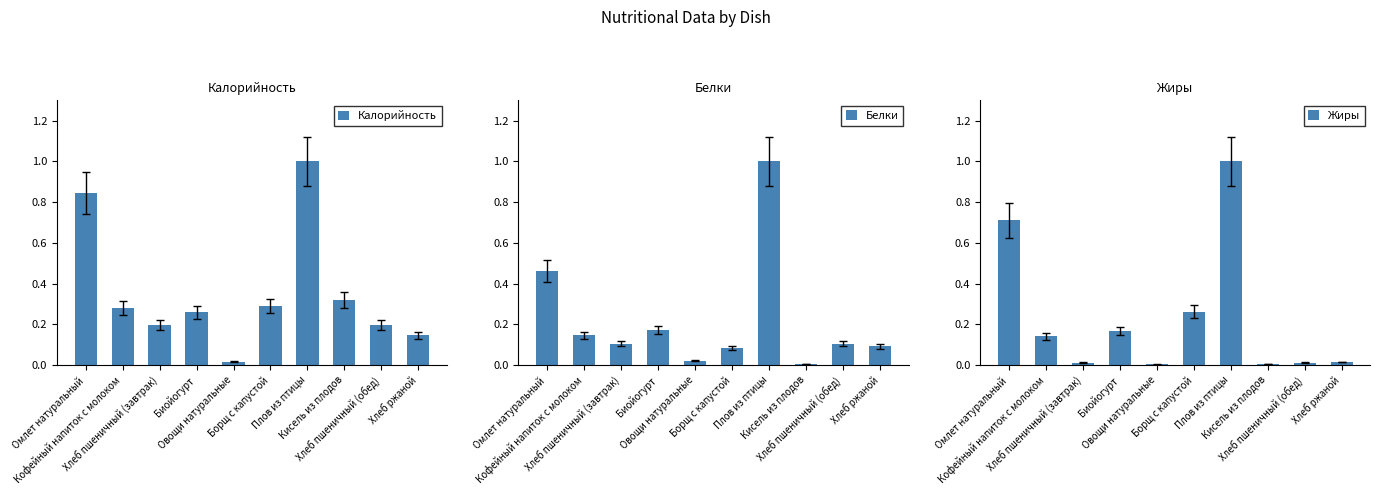

The value of Калорийность at Хлеб пшеничный (завтрак) is 0.2. True or false?

True